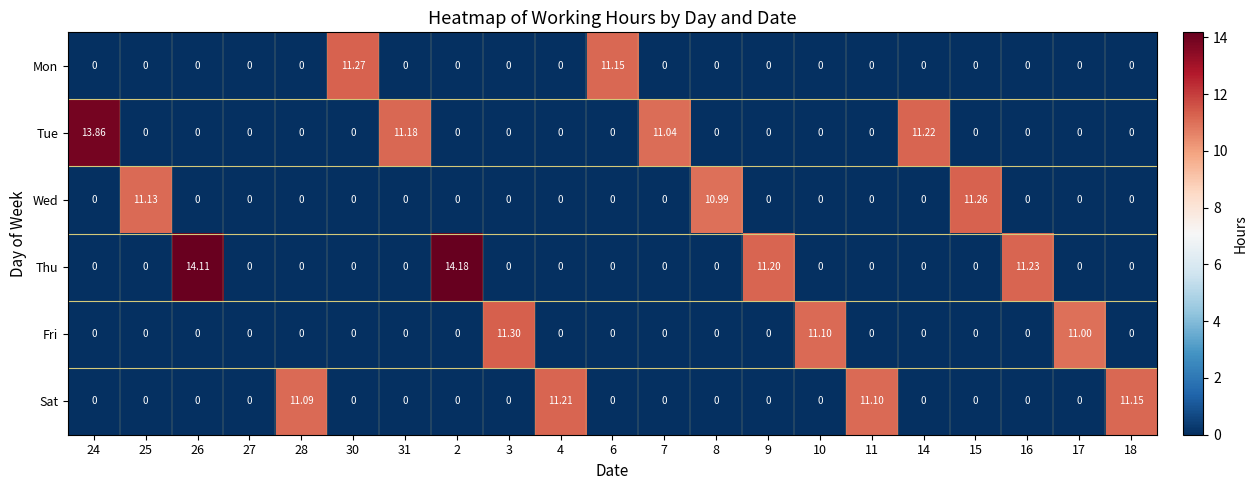

List the series in order of their peak value, highest first.

Thu, Tue, Fri, Mon, Wed, Sat